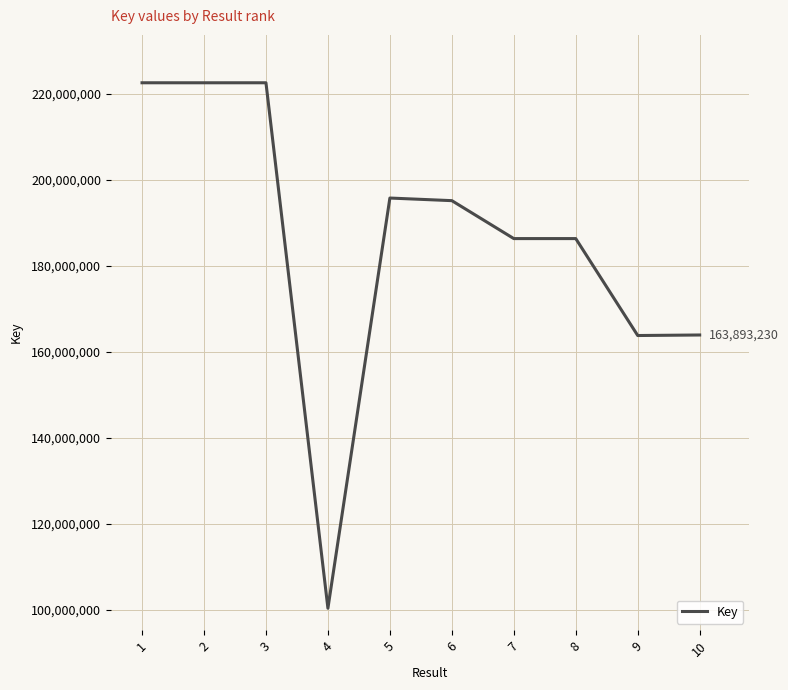

Does the chart display data point markers on the line(s)?

No